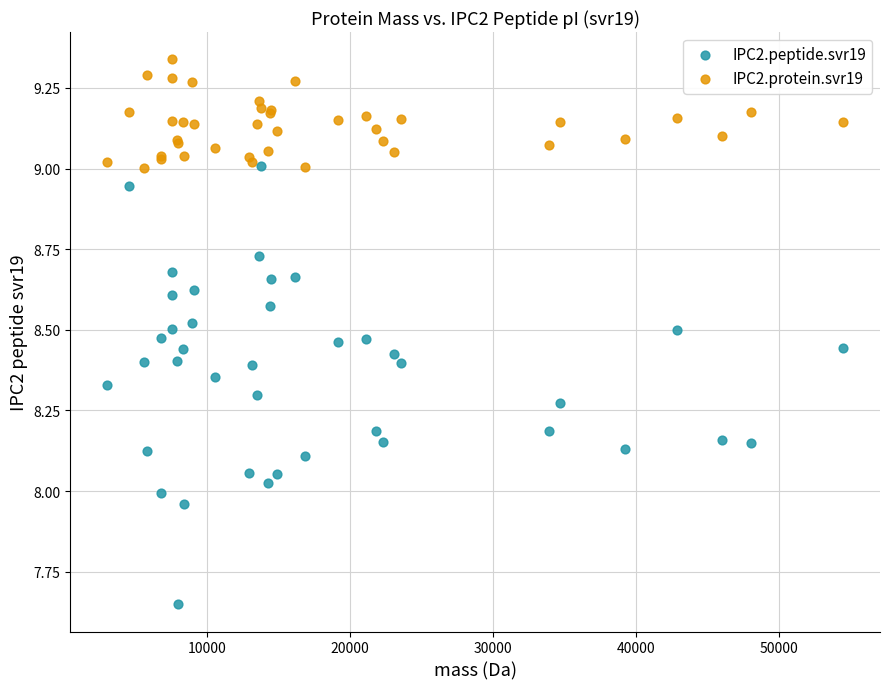

Which series contains the highest Y value?

IPC2.protein.svr19